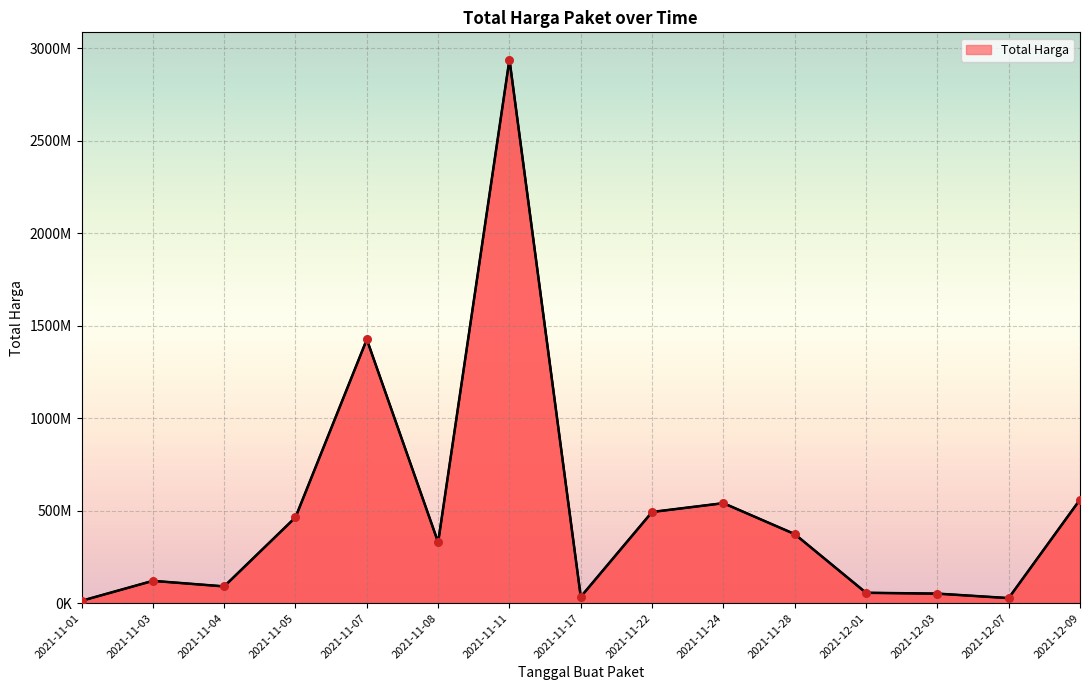

Which has a higher value, 2021-11-11 or 2021-11-03?

2021-11-11